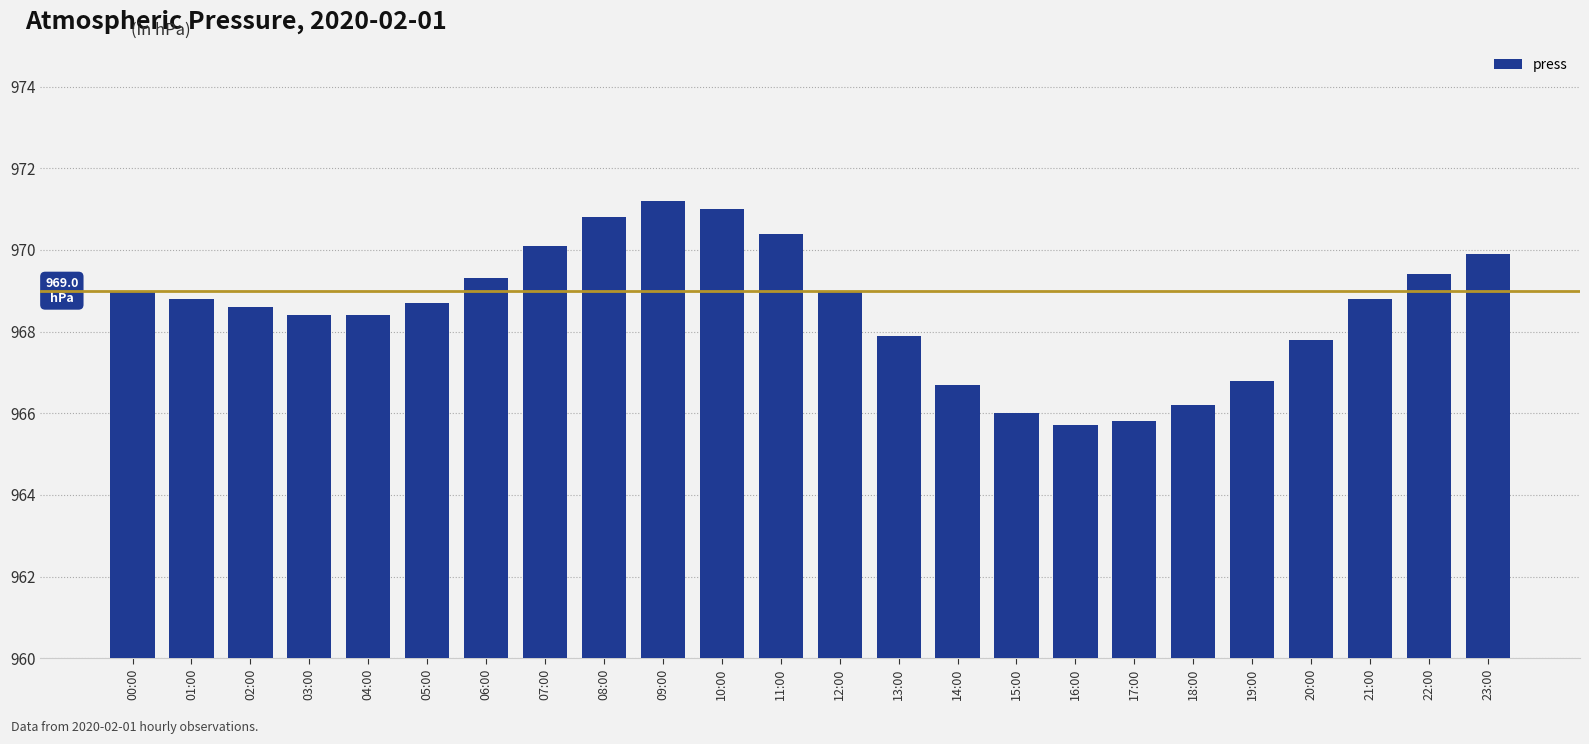

What is the difference between the maximum and minimum values?

5.5